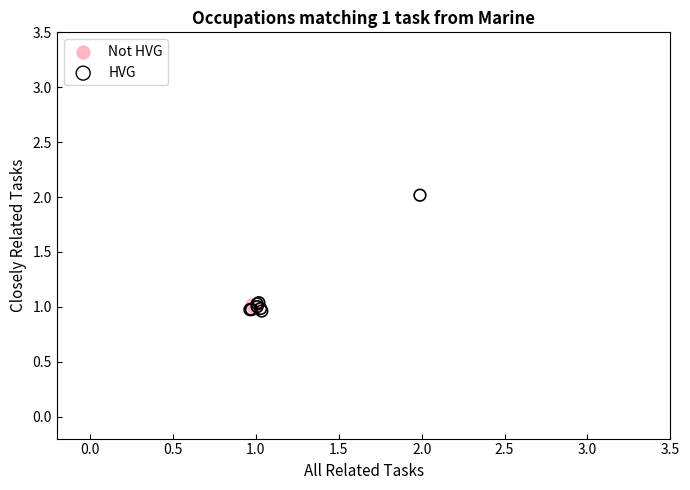

Which series has the widest spread of Y values?

HVG